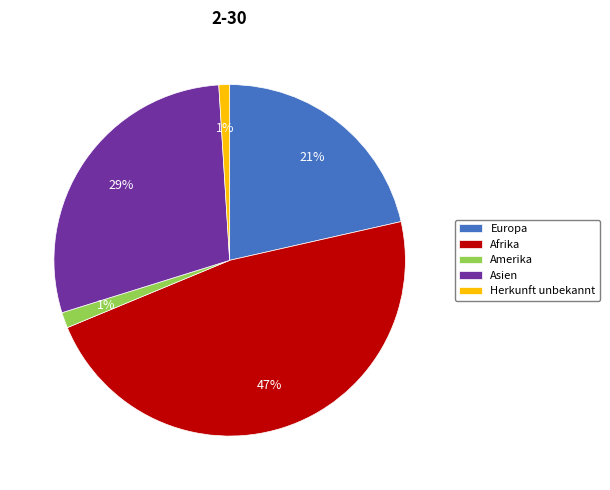

To the nearest percent, what portion does Amerika represent?

1%